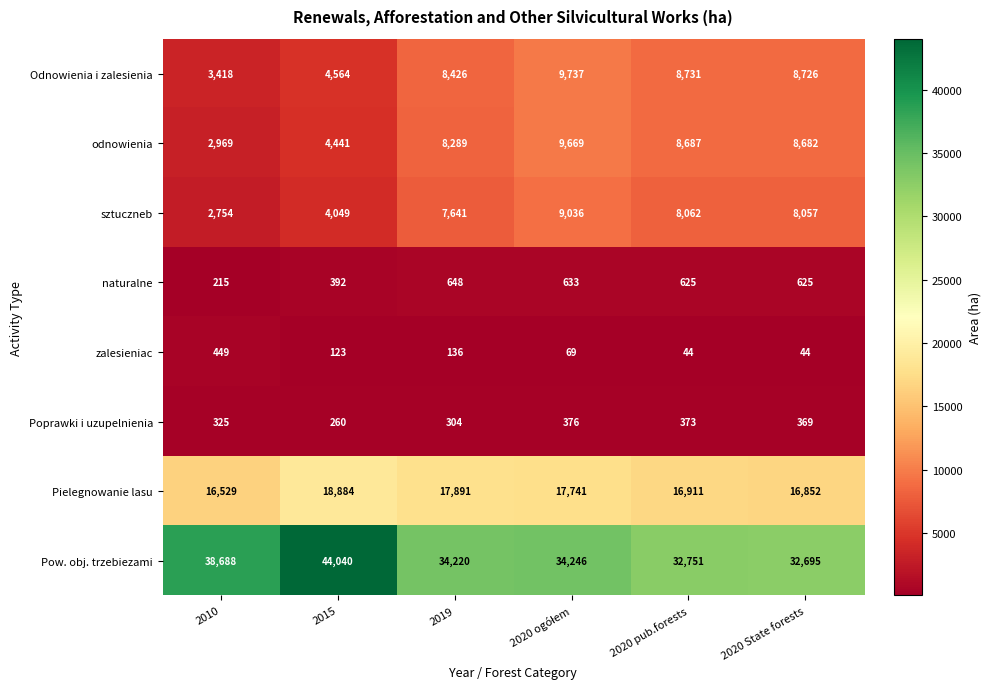

Which category has the highest value across all series?

2015